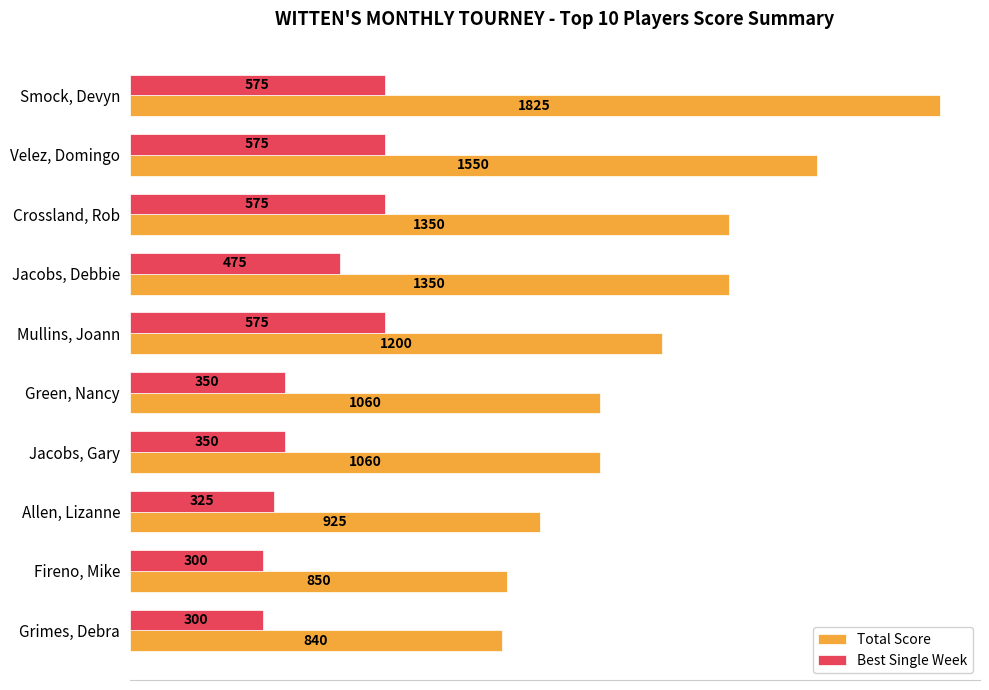

What value does the Best Single Week series have at Jacobs, Gary, to the nearest 50?

350